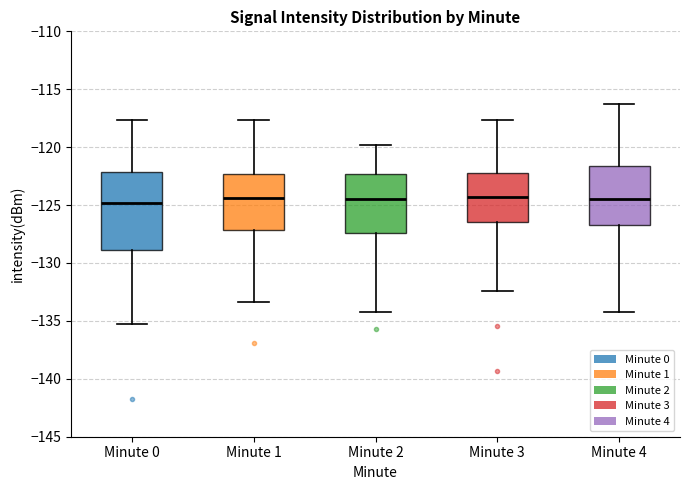

Which box is the tallest, from its lower edge to its upper edge?

Minute 0